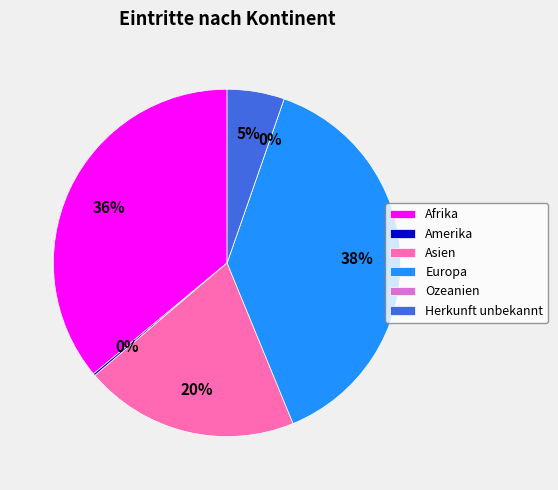

To the nearest percent, what portion does Herkunft unbekannt represent?

5%